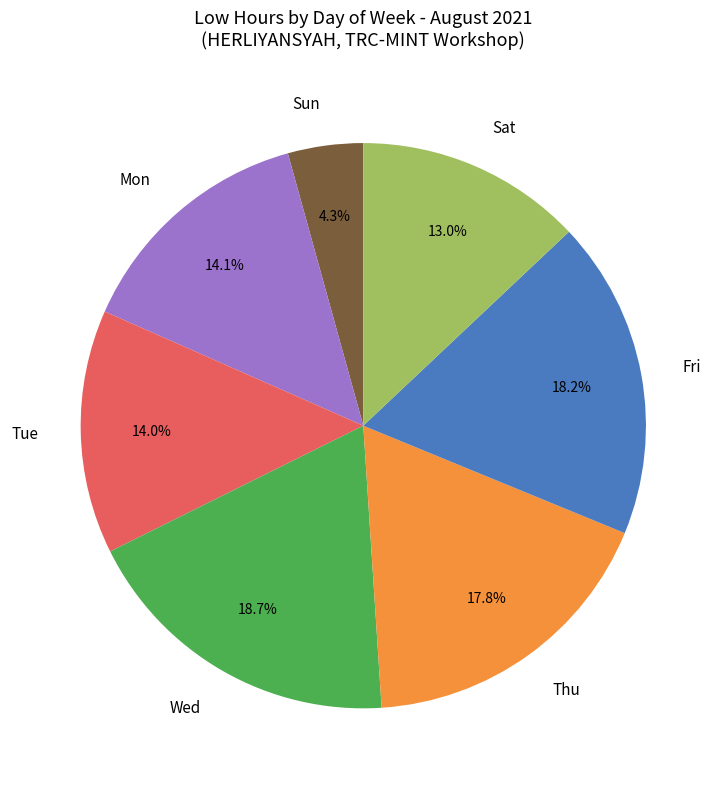

Does Mon represent more than half of the total?

No